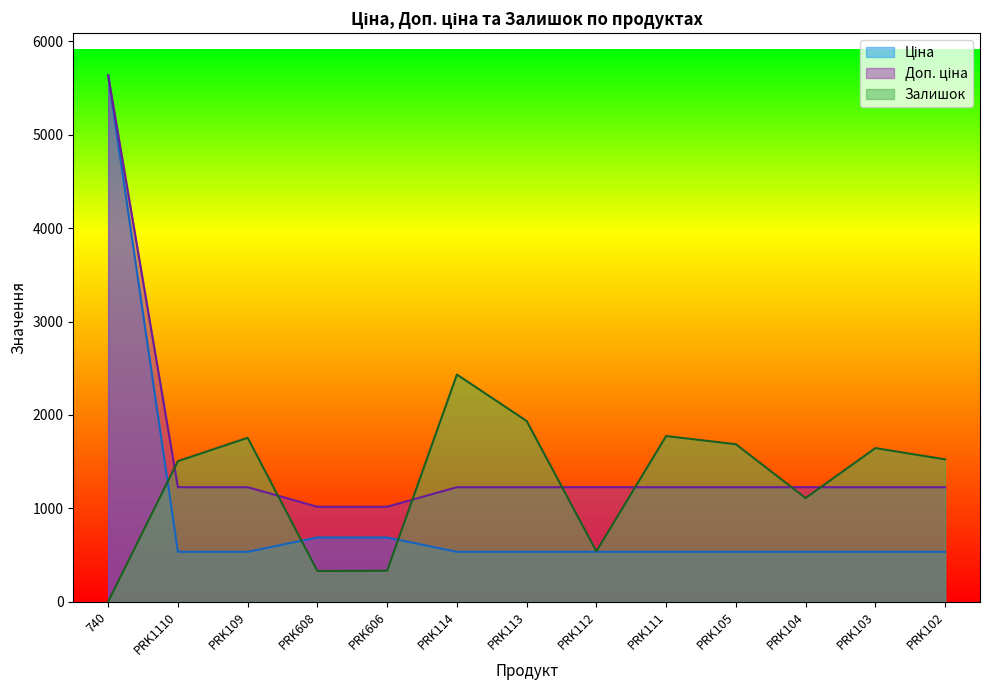

At how many categories does at least one series exceed 2404?

2